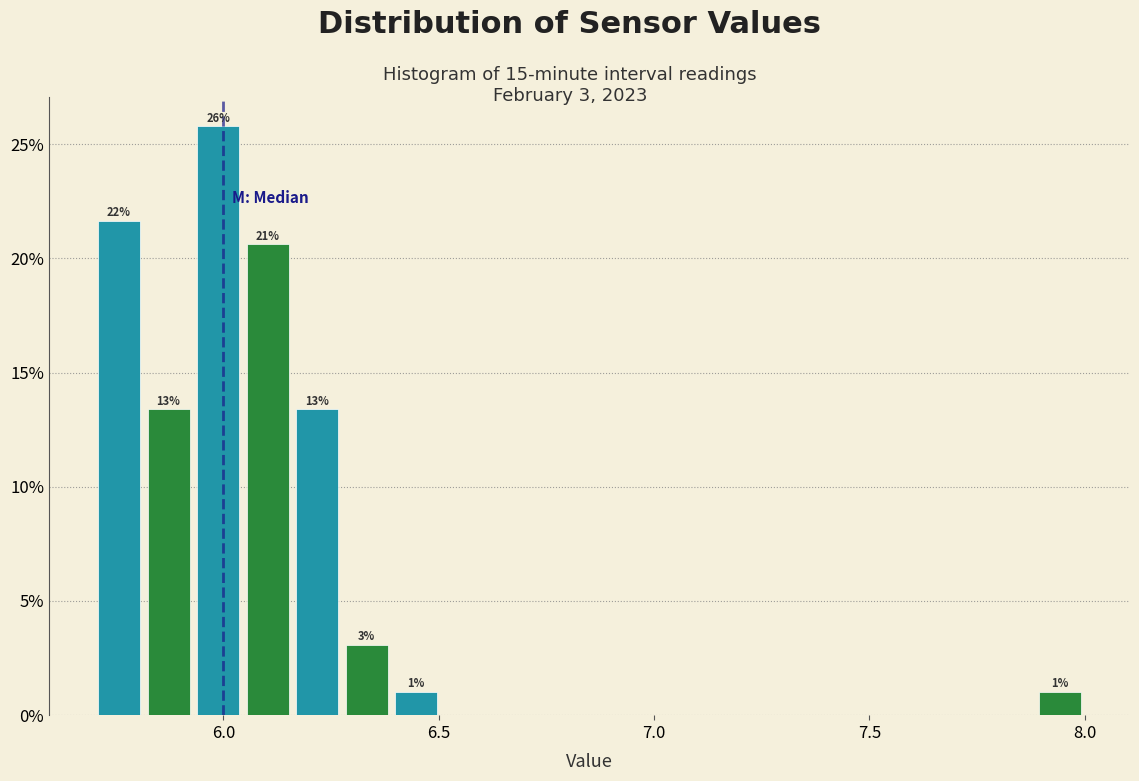

Read against the x-axis, roughly where is the centre of the tallest bar?

6.00